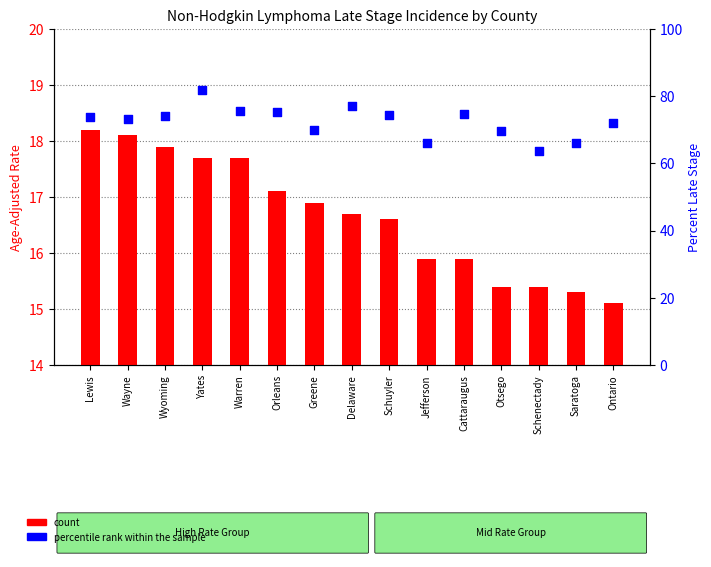

At which category is the sum across all series the highest?

Yates